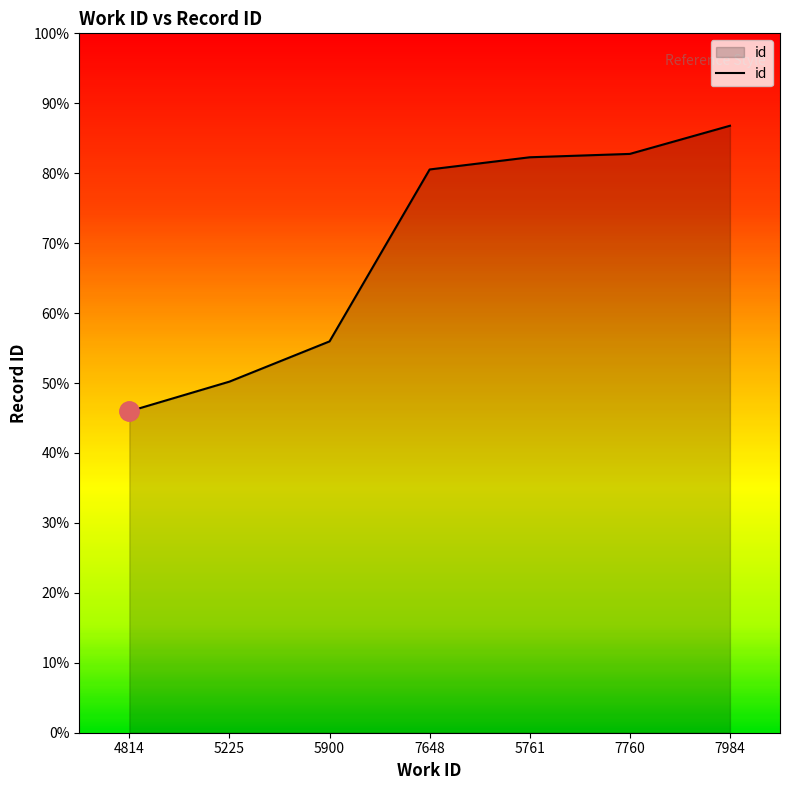

The value at 7760 is 6570. True or false?

False